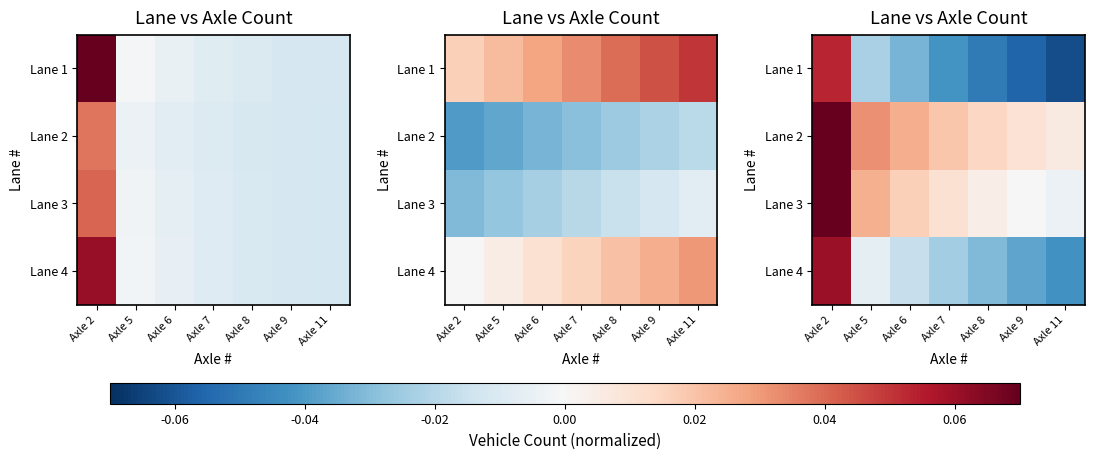

The Lane 2 series shows 0.0 at Axle 8. True or false?

False